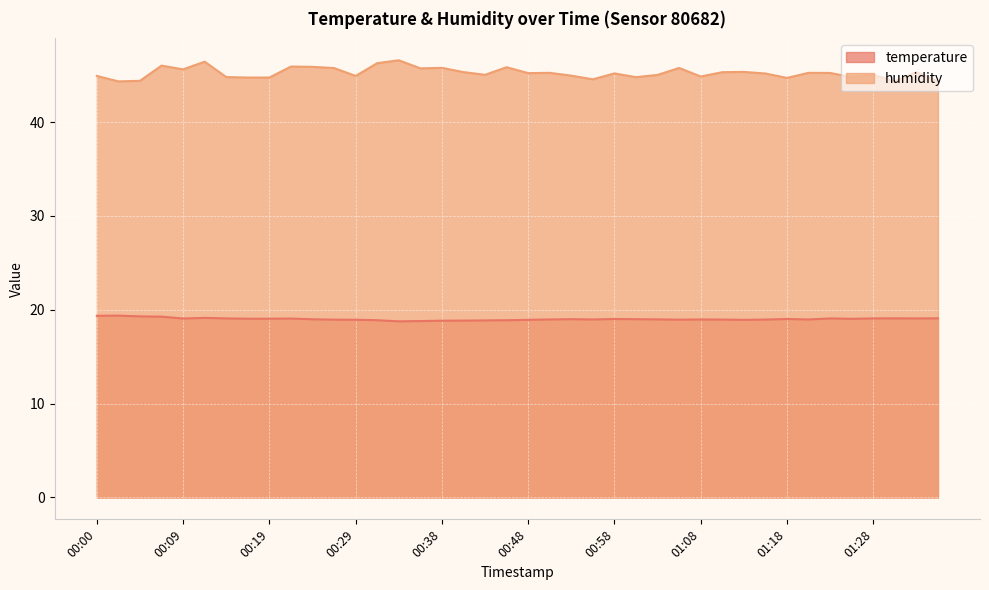

True or false: temperature has a value of 31.1 at 00:29.

False